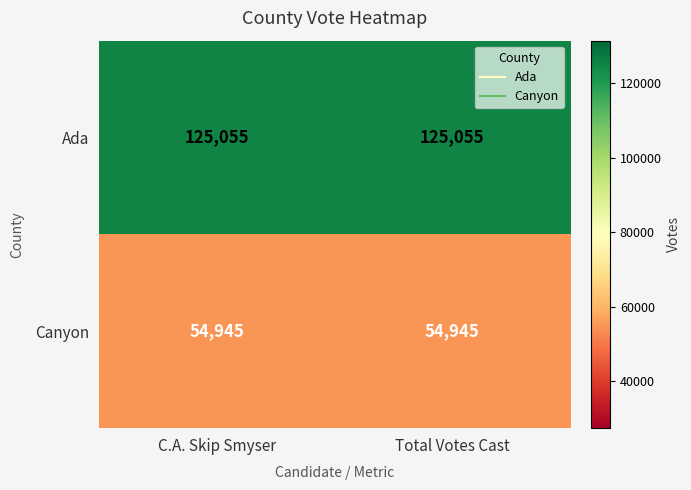

Rank the series at C.A. Skip Smyser from highest to lowest value.

Ada, Canyon